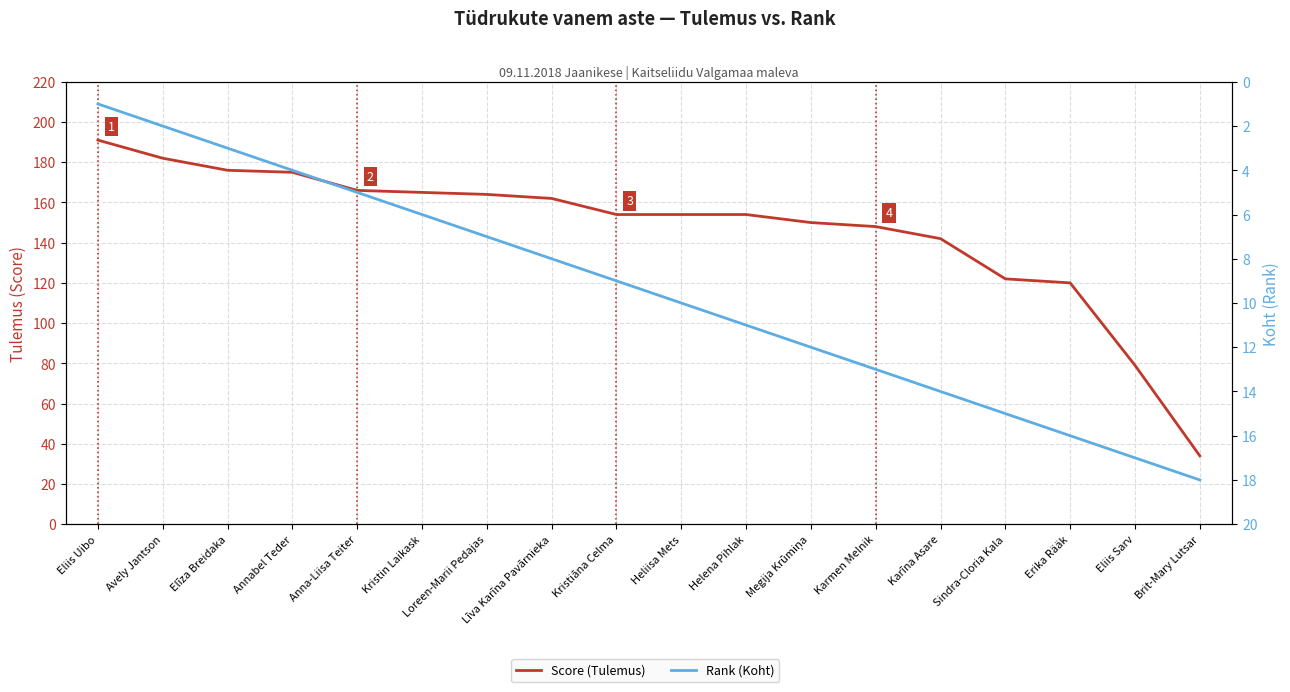

What is the minimum value for Rank (Koht)?

1